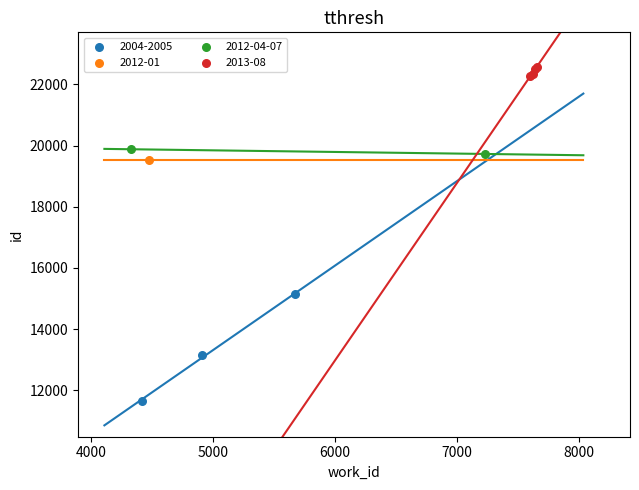

What are all the series names shown in the legend?

2004-2005, 2012-01, 2012-04-07, 2013-08